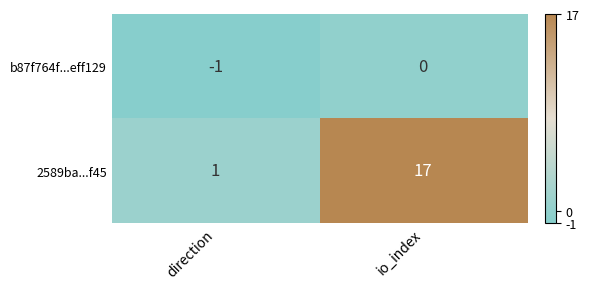

At which category is the sum across all series the highest?

io_index